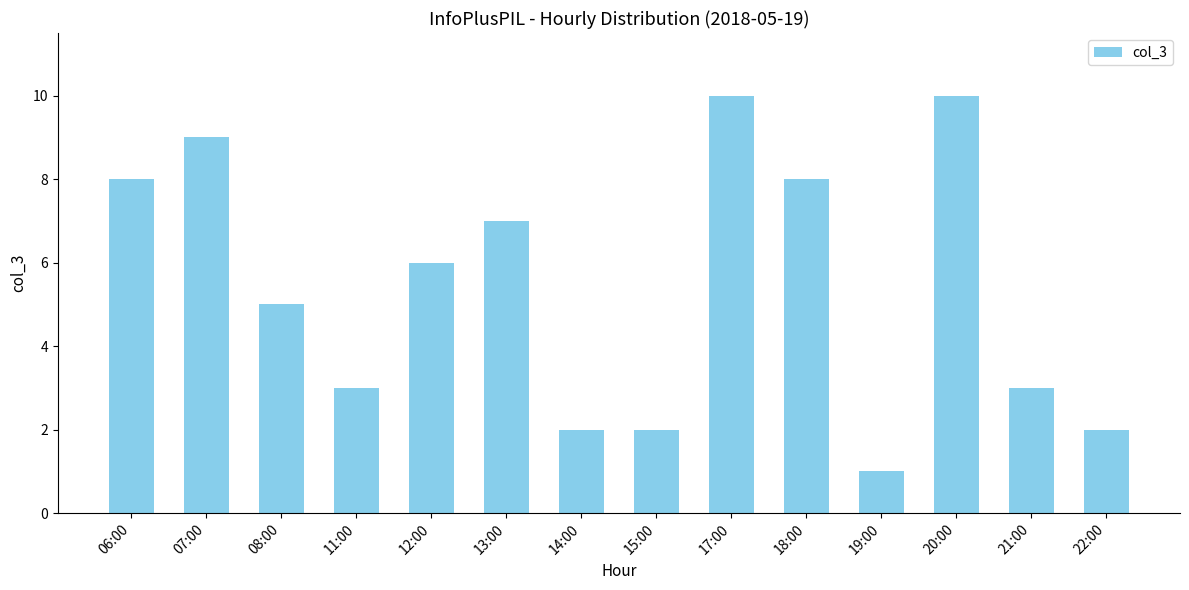

What position from the left is 07:00?

2